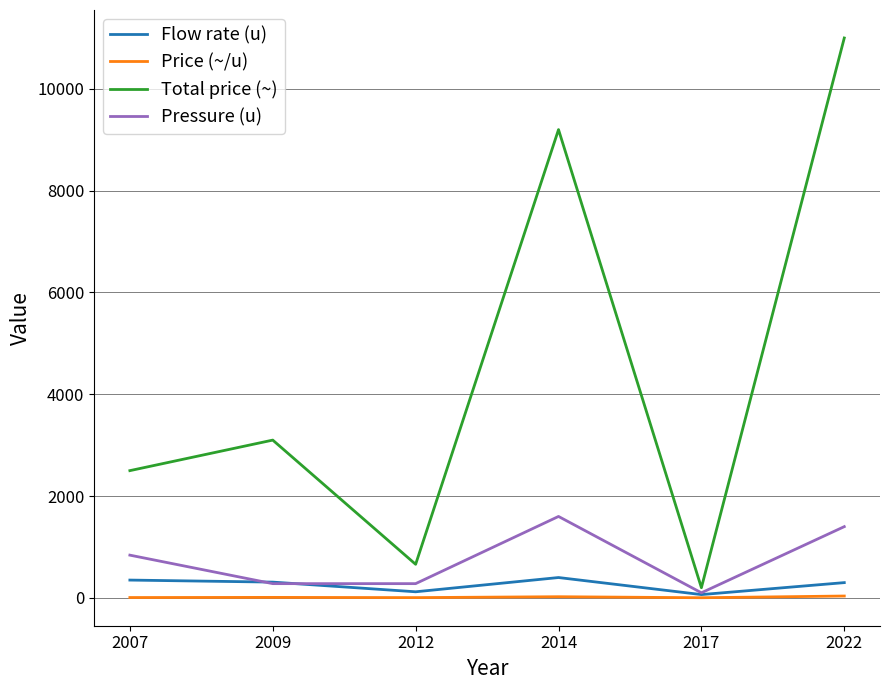

How many lines are shown in the chart?

4